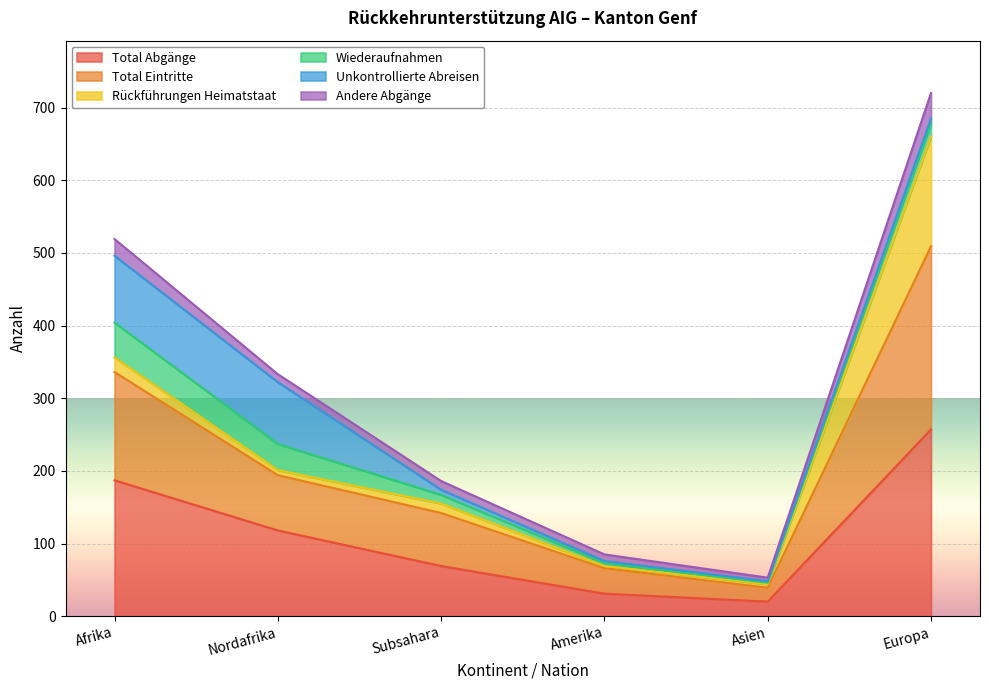

Where is Total Abgänge nearest to the value 138?

Nordafrika